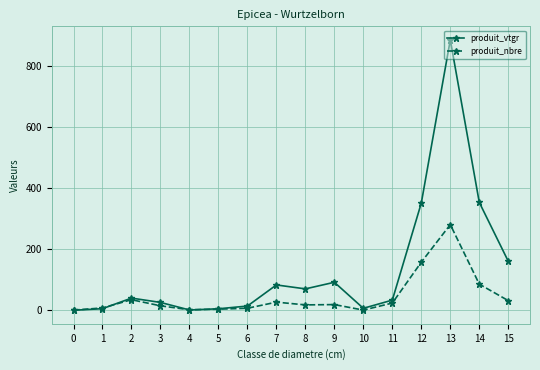

What is the difference between the highest and lowest values at 5?

1.3